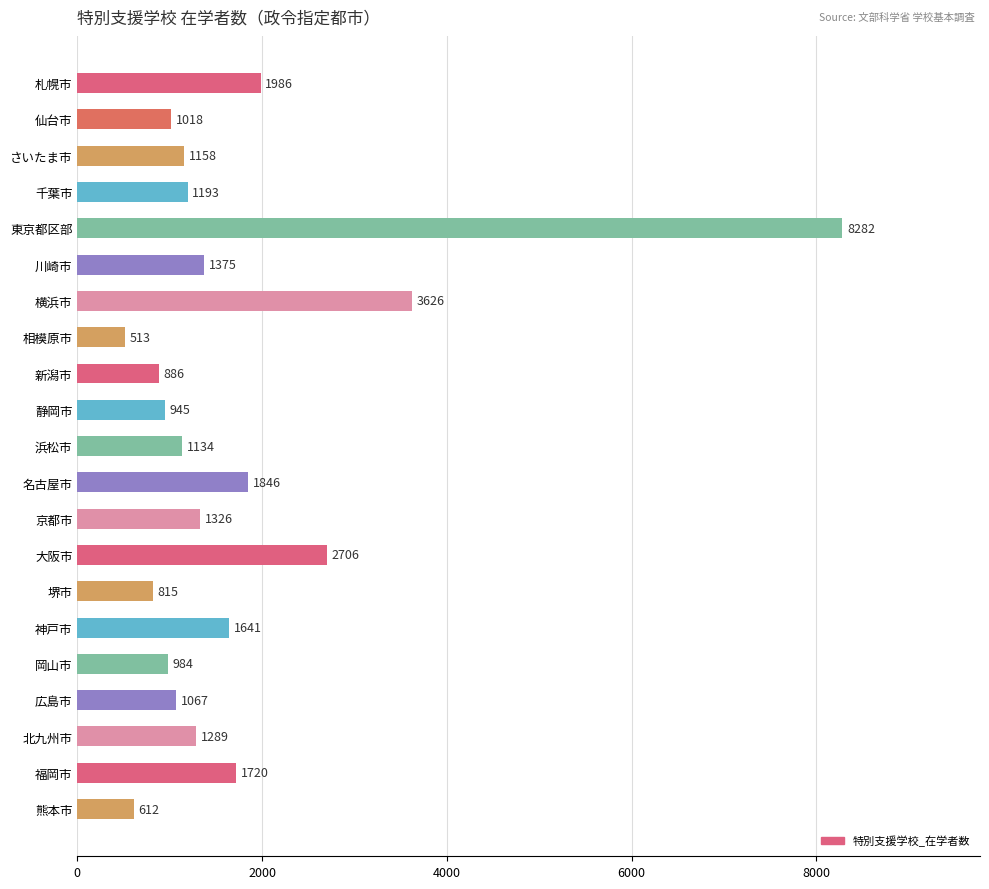

Reading top to bottom, transcribe all the data shown in this chart.

1986	1018	1158	1193	8282	1375	3626	513	886	945	1134	1846	1326	2706	815	1641	984	1067	1289	1720	612